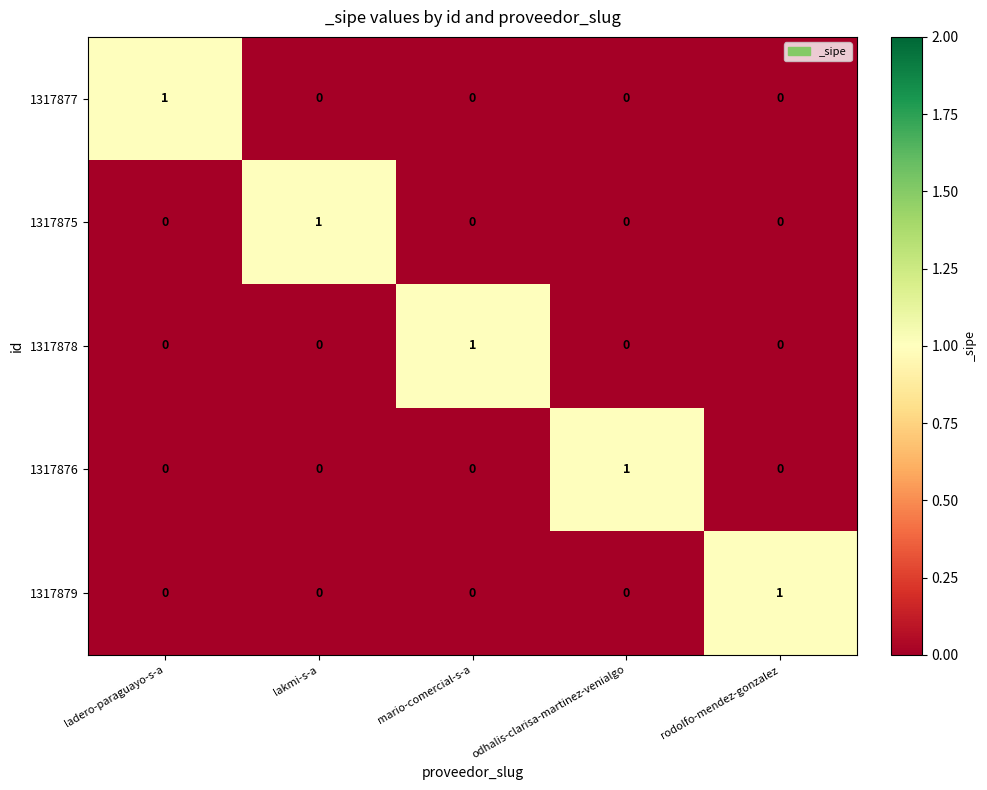

Reading left to right, what are all the values shown in this chart?

1317877: 1	0	0	0	0
1317875: 0	1	0	0	0
1317878: 0	0	1	0	0
1317876: 0	0	0	1	0
1317879: 0	0	0	0	1